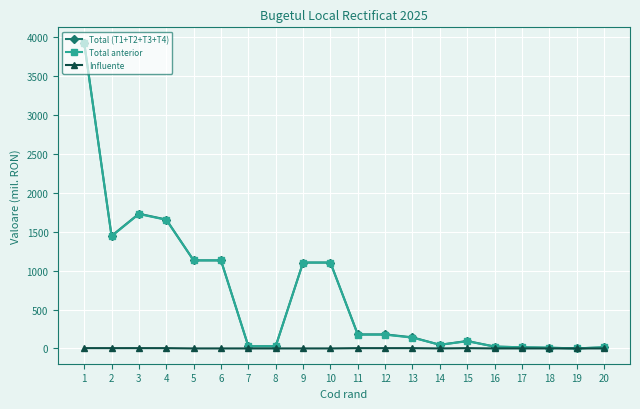

Which series has the widest spread of values?

Total (T1+T2+T3+T4)